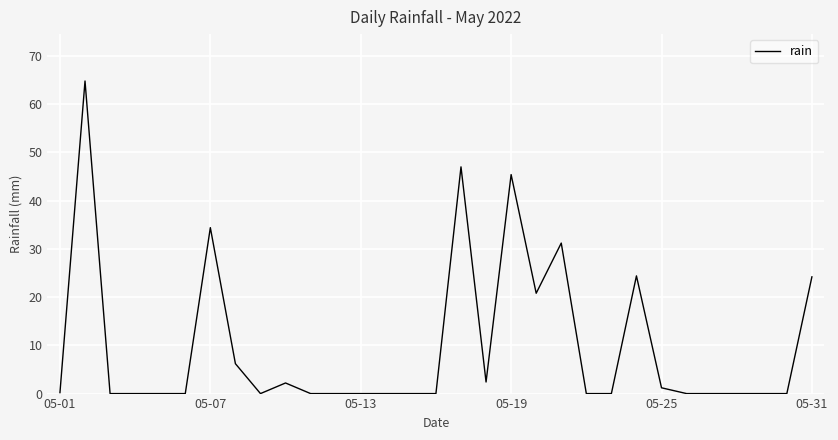

Does the chart display data point markers on the line(s)?

No